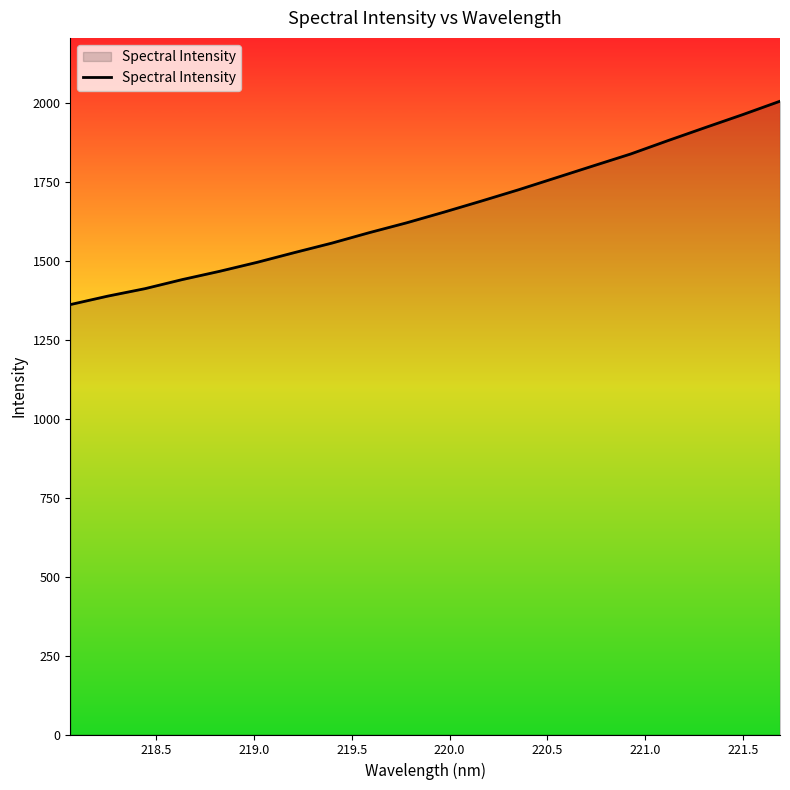

What is the difference between the maximum and minimum values?

643.7